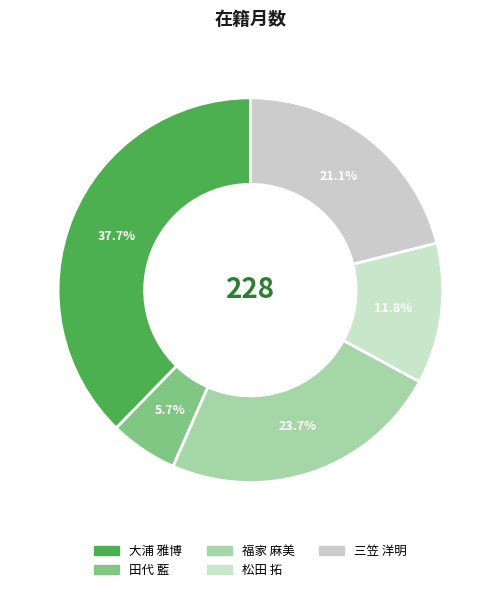

Count the number of slices in the pie.

5